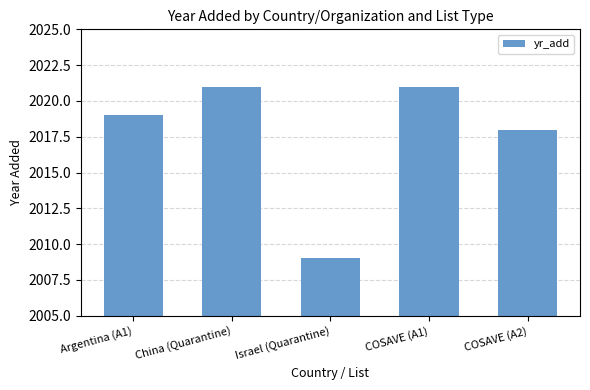

Where is the data nearest to the value 2015?

COSAVE (A2)